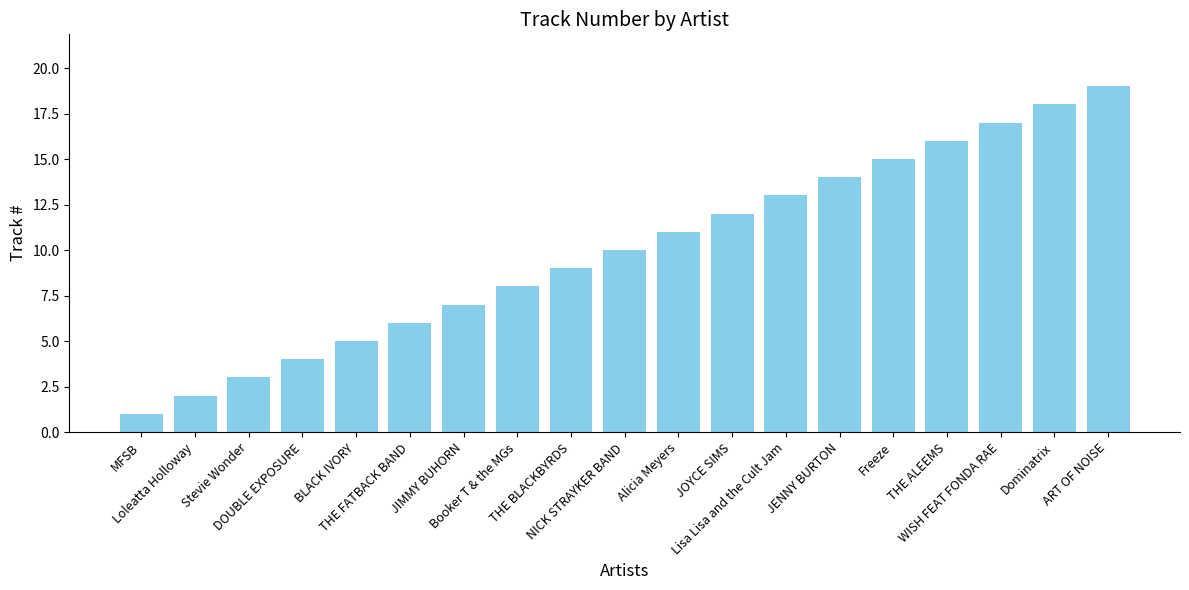

Is it true that the value at JOYCE SIMS is 20?

False